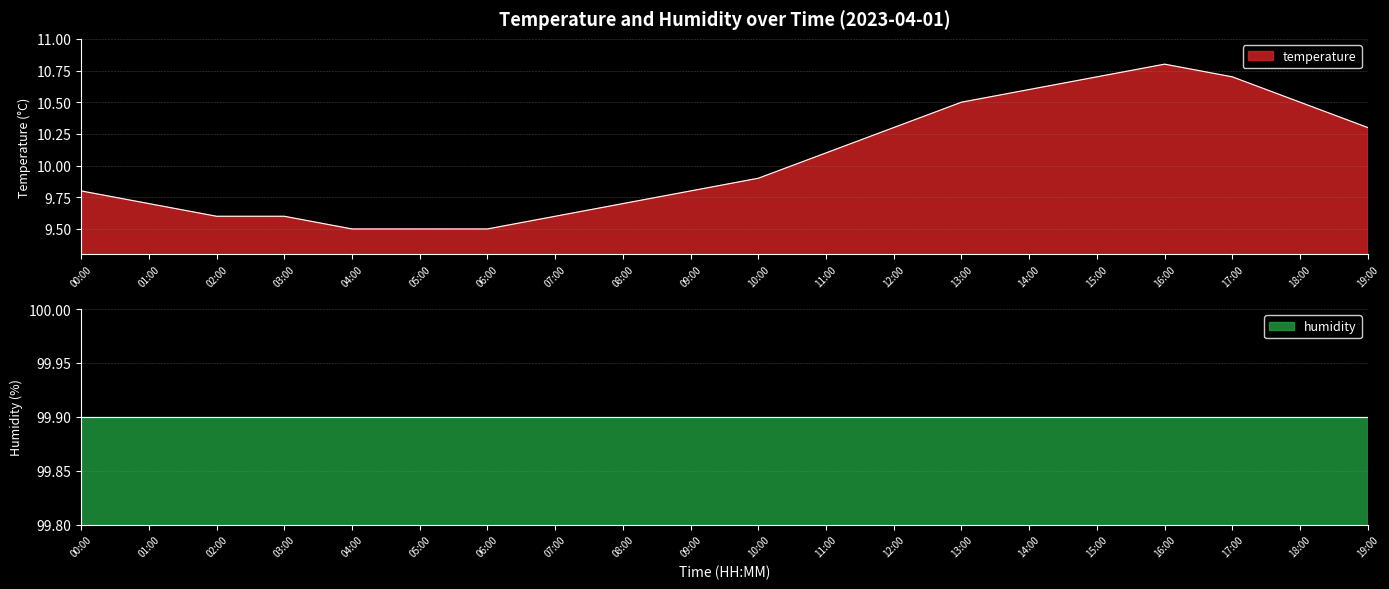

True or false: temperature has a value of 4.8 at 00:00.

False